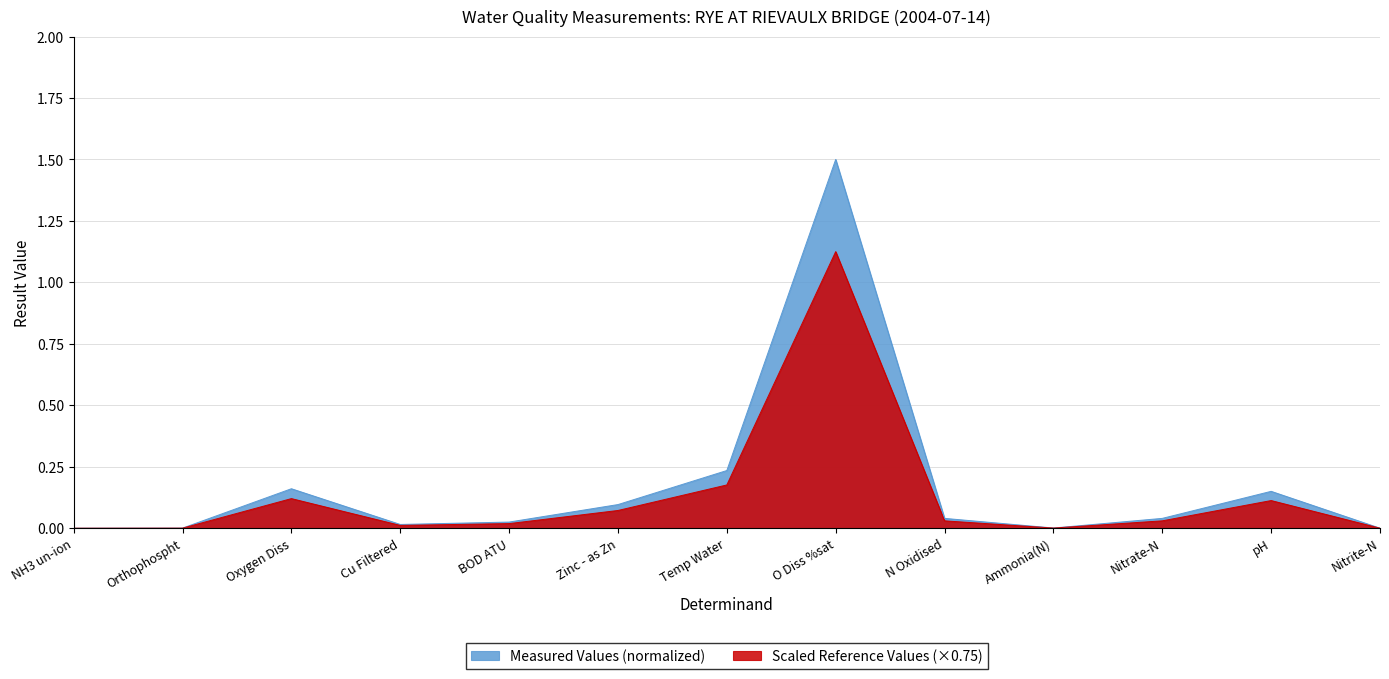

What is the label of the 11th point from the right?

Oxygen Diss